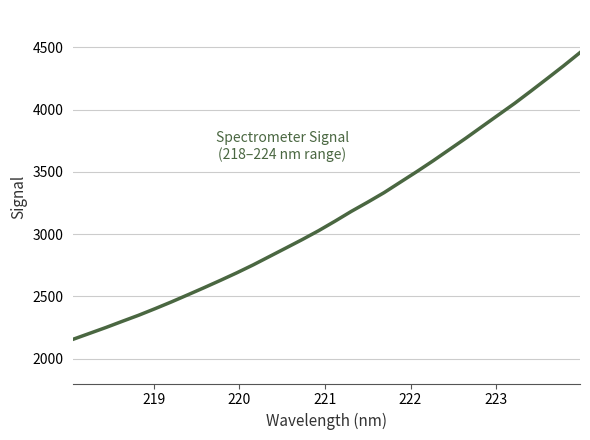

What is the minimum value shown in the chart?

2155.7